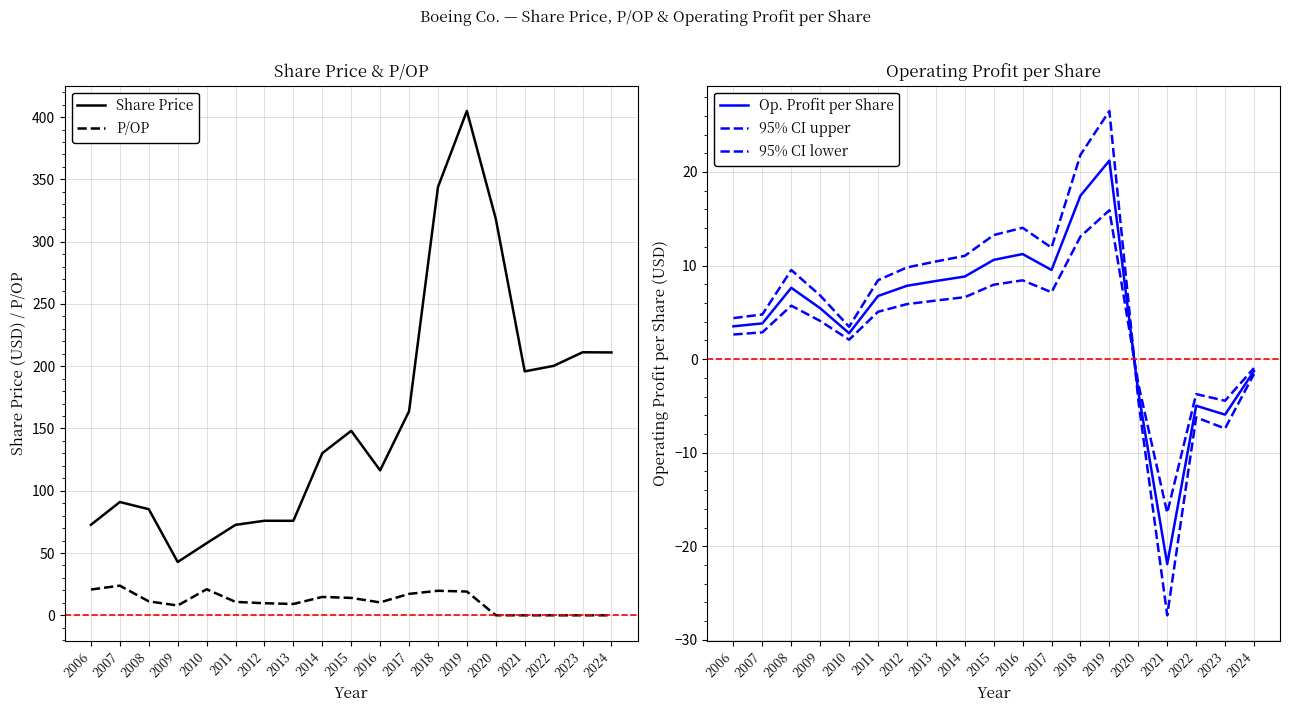

True or false: 95% CI lower has a value of 2.3 at 2015.

False